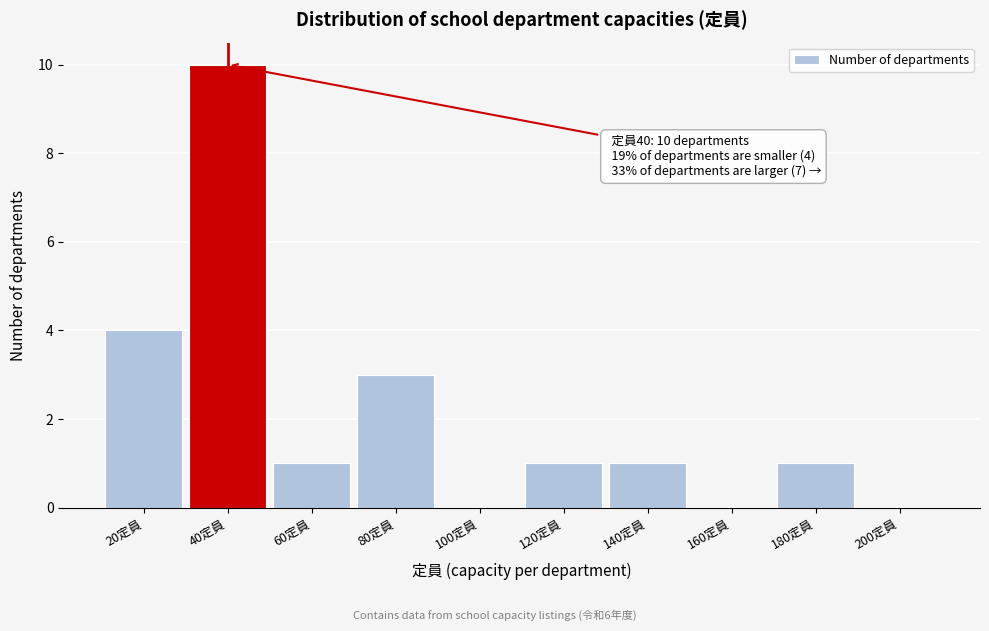

Reading right to left, list all the values displayed in this chart.

200定員=0	180定員=1	160定員=0	140定員=1	120定員=1	100定員=0	80定員=3	60定員=1	40定員=10	20定員=4